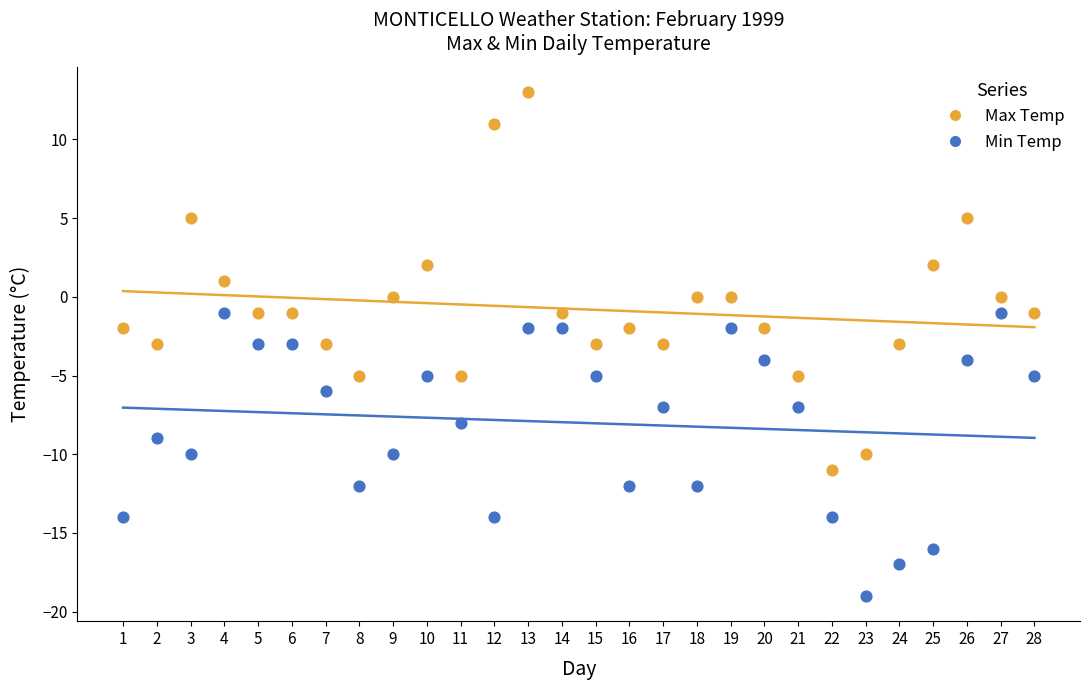

What are all the series names shown in the legend?

Max Temp, Min Temp